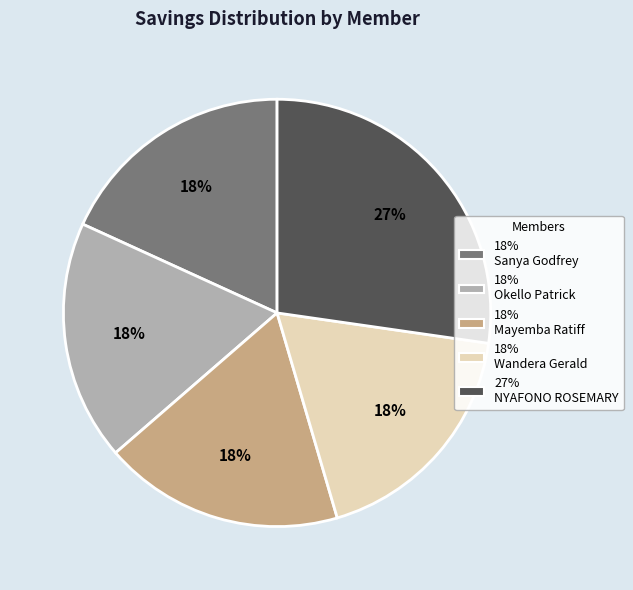

Does any single category account for the majority?

No